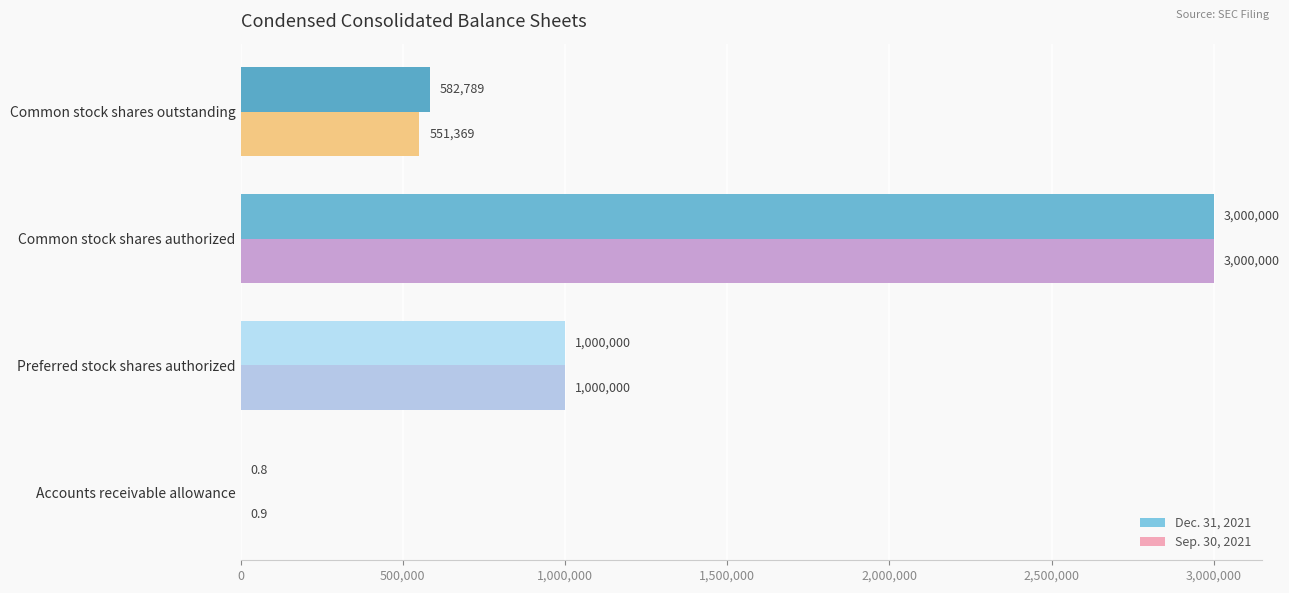

The value of Dec. 31, 2021 at Preferred stock shares authorized is 1482368.6. True or false?

False